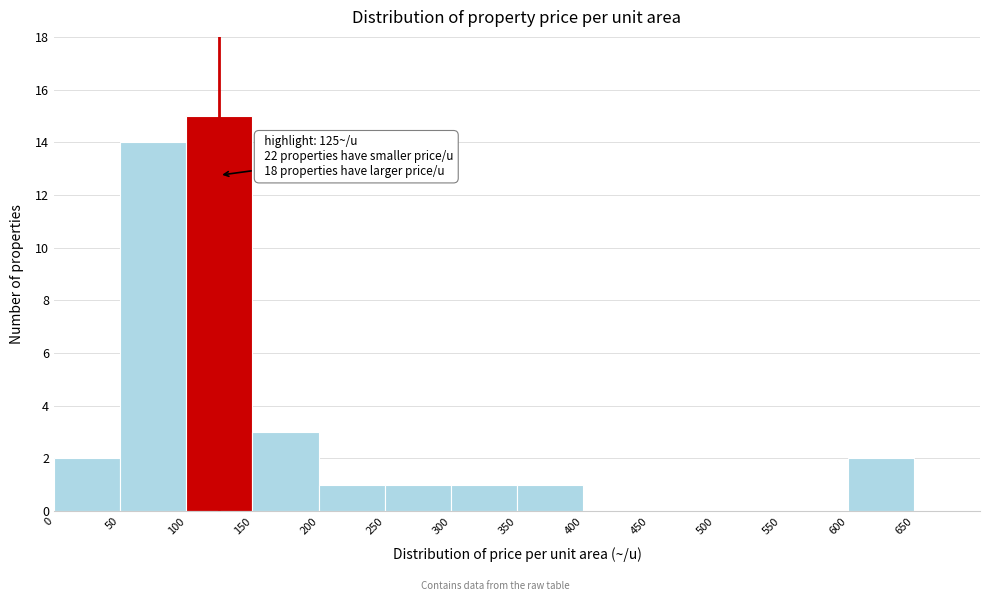

Over which range of the x-axis is the bar tallest?

100 to 150